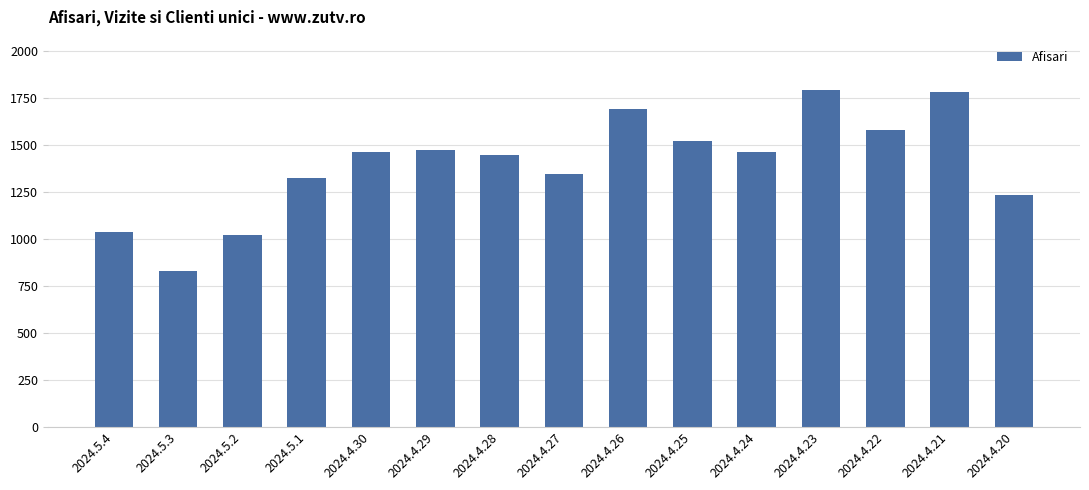

Where is the data nearest to the value 1308?

2024.5.1